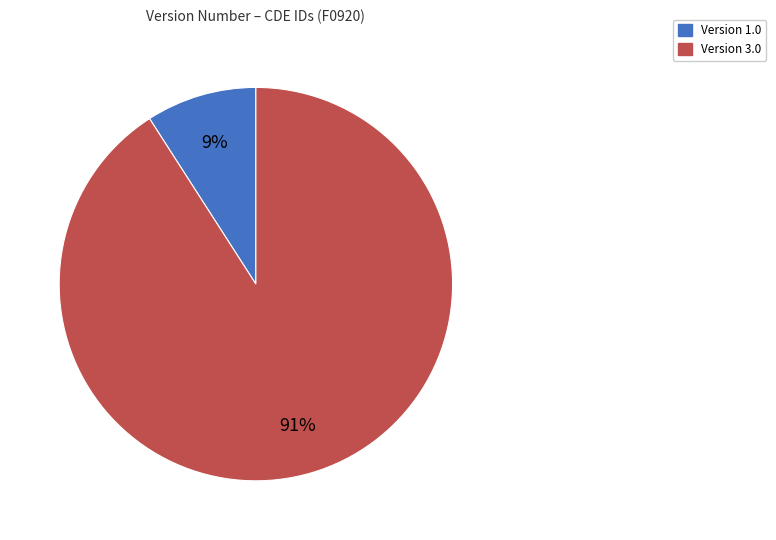

To the nearest percent, what is the average slice percentage?

50%